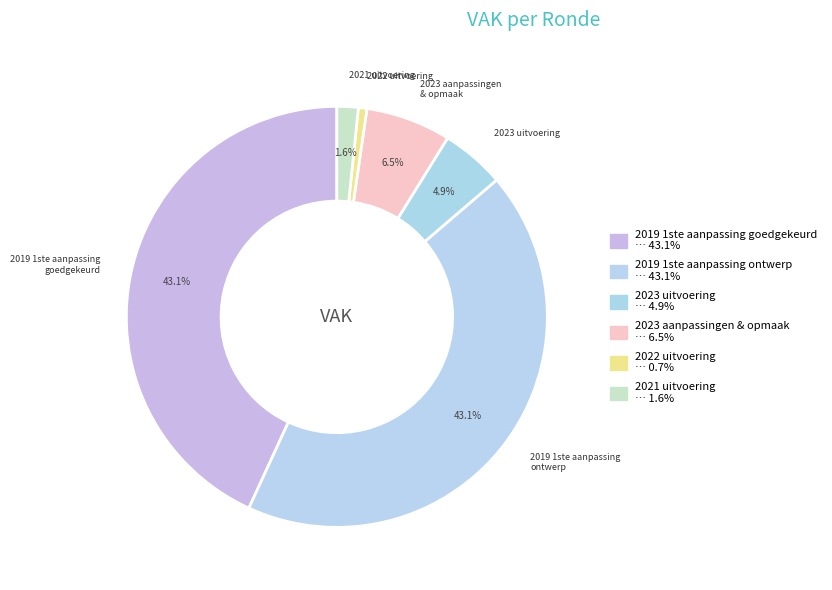

Count the number of slices in the pie.

6